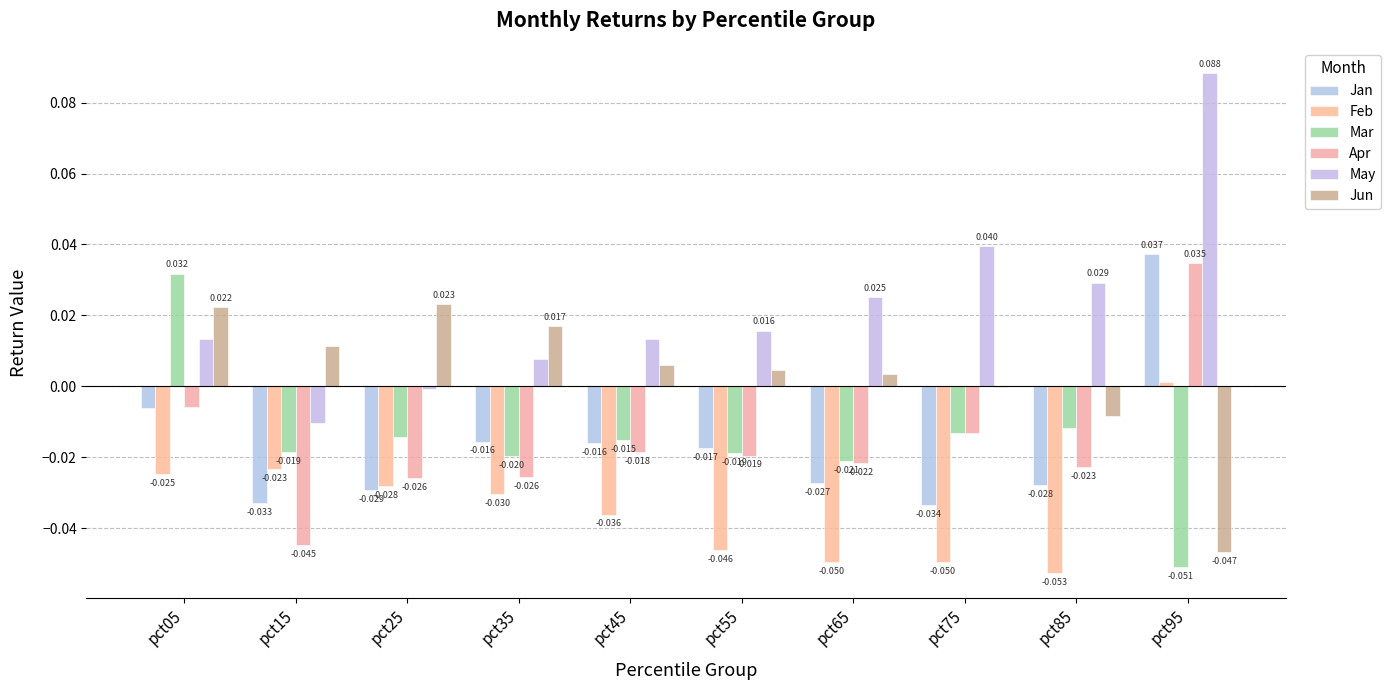

Count the number of data series in this chart.

6